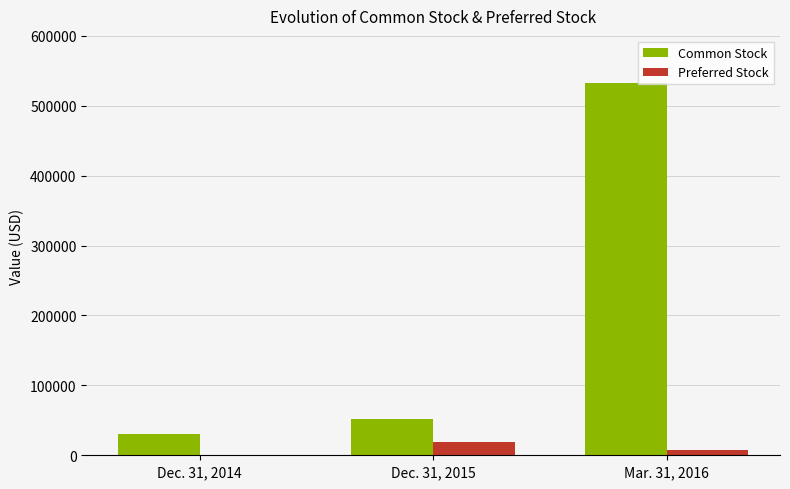

Reading left to right, transcribe all the data shown in this chart.

Common Stock: 30927	52063	532594
Preferred Stock: 206	18950	6905